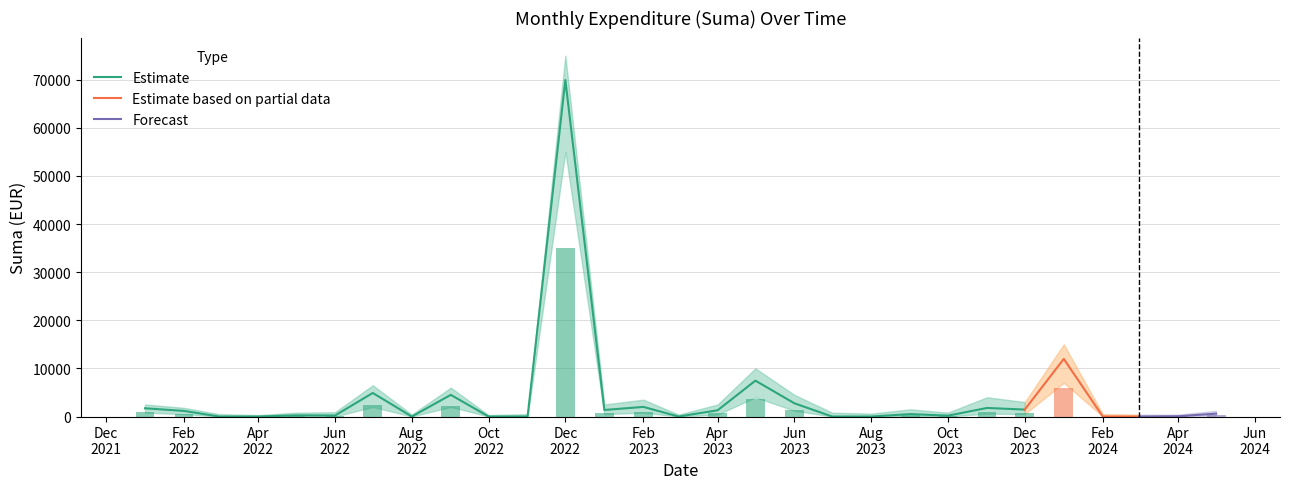

What is the spread (max minus min) of values at 14?

400.0